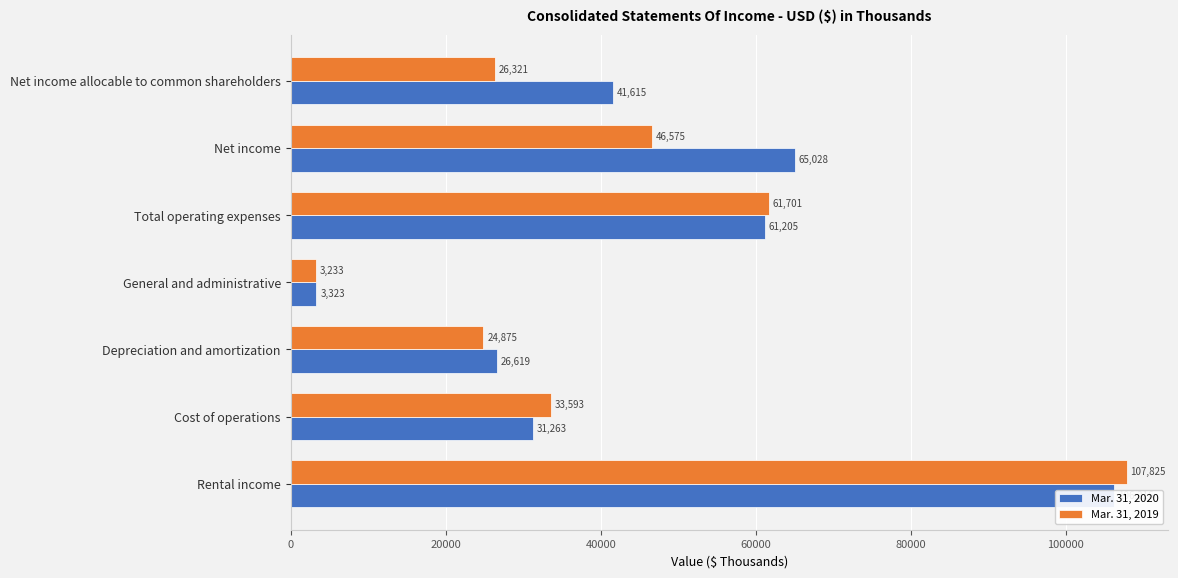

How many data points does each series have?

7